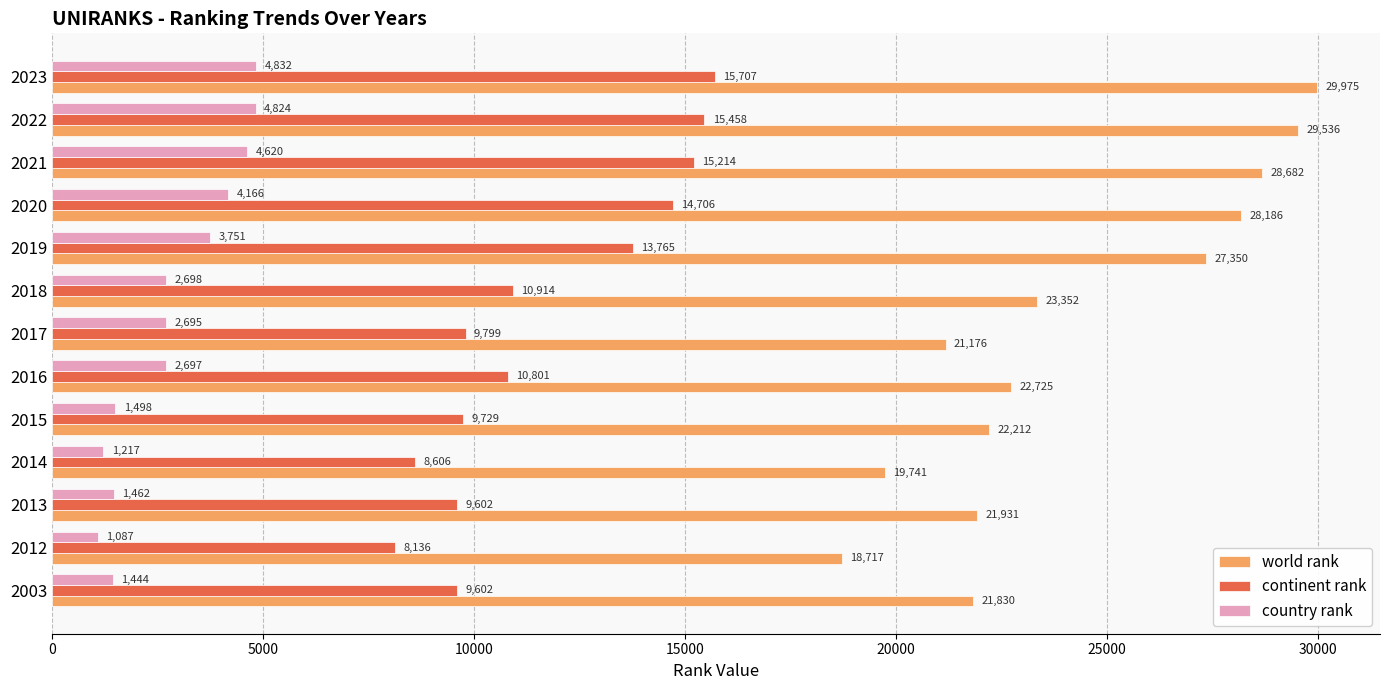

What is the difference between the highest and lowest values at 2017?

18481